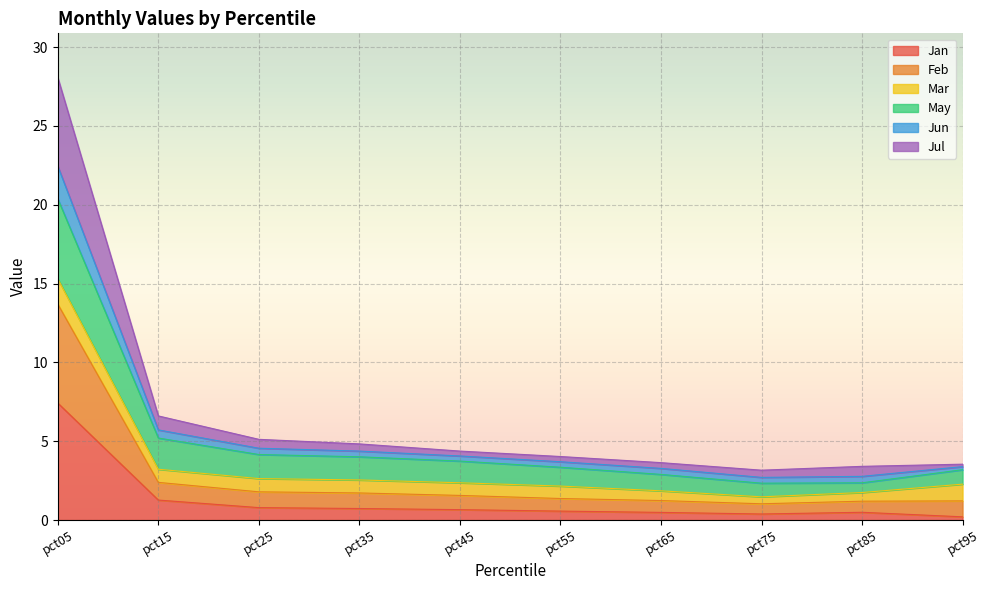

At which category is the sum across all series the highest?

pct05